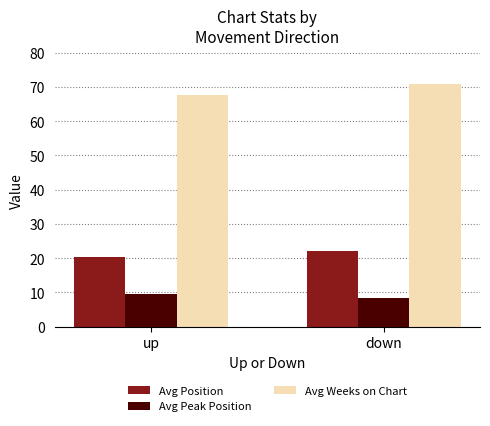

Rank the series by their maximum value, from highest to lowest.

Avg Weeks on Chart, Avg Position, Avg Peak Position